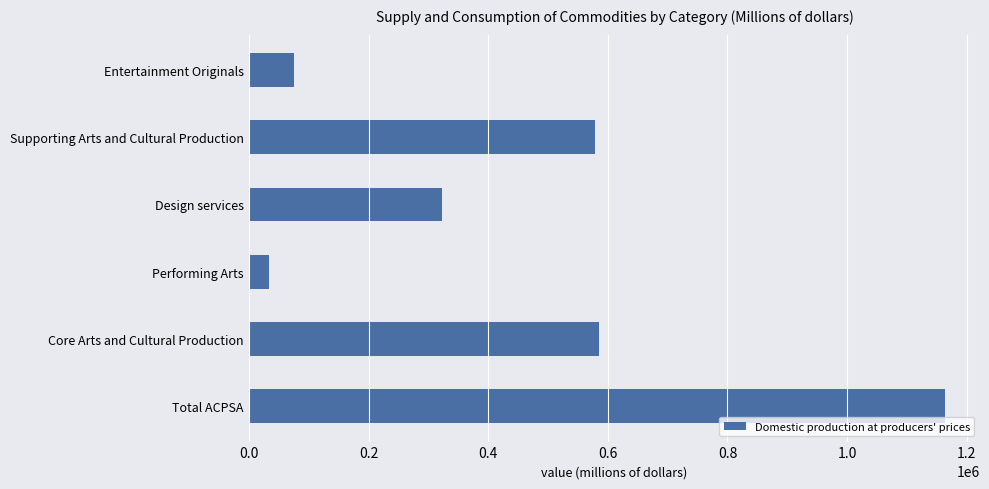

What is the maximum value shown in the chart?

1163853